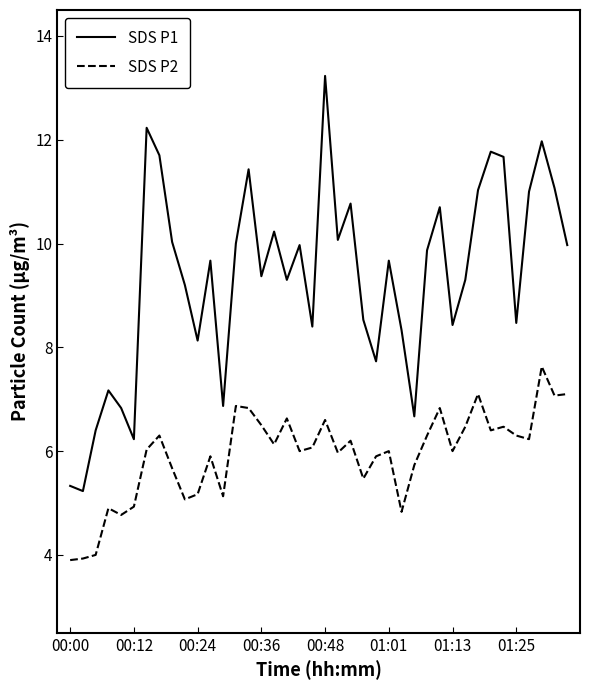

Which series has the widest spread of values?

SDS P1